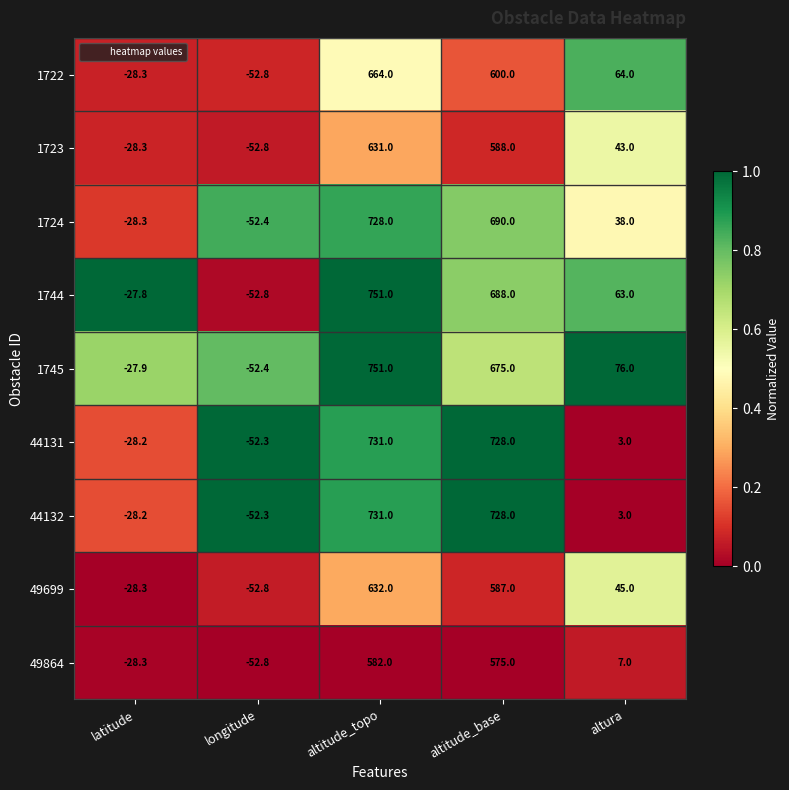

Is it true that 1745 equals -17.6 at longitude?

False